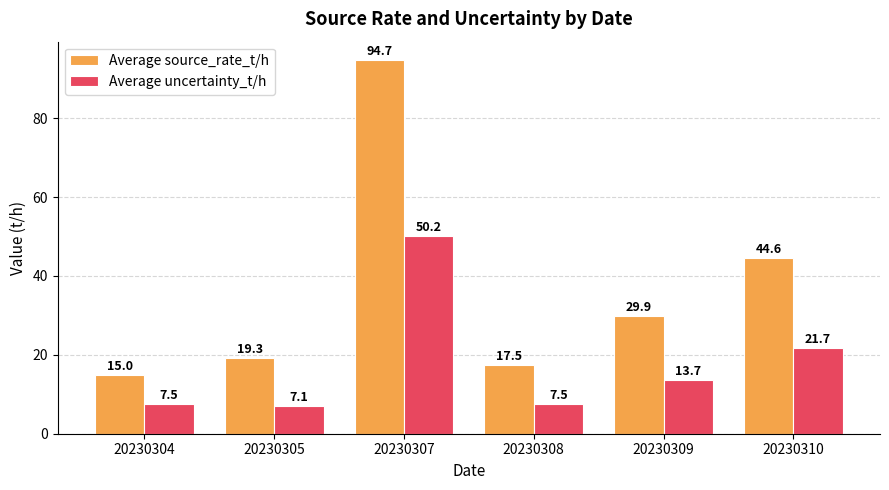

What is the value of the Average uncertainty_t/h bar at the 3rd from the left?

50.2